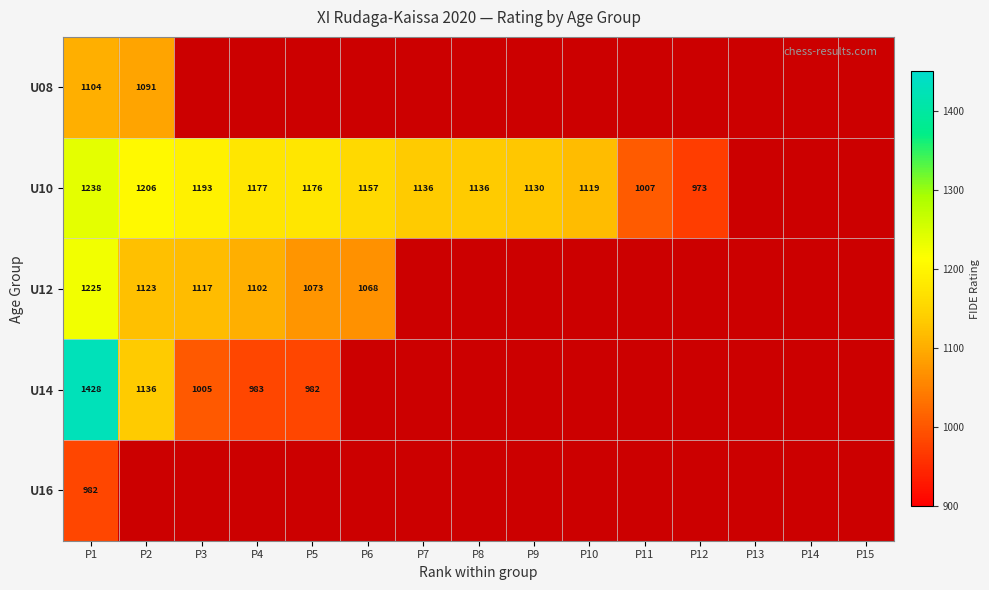

Rank the series at P1 from highest to lowest value.

U14, U10, U12, U08, U16